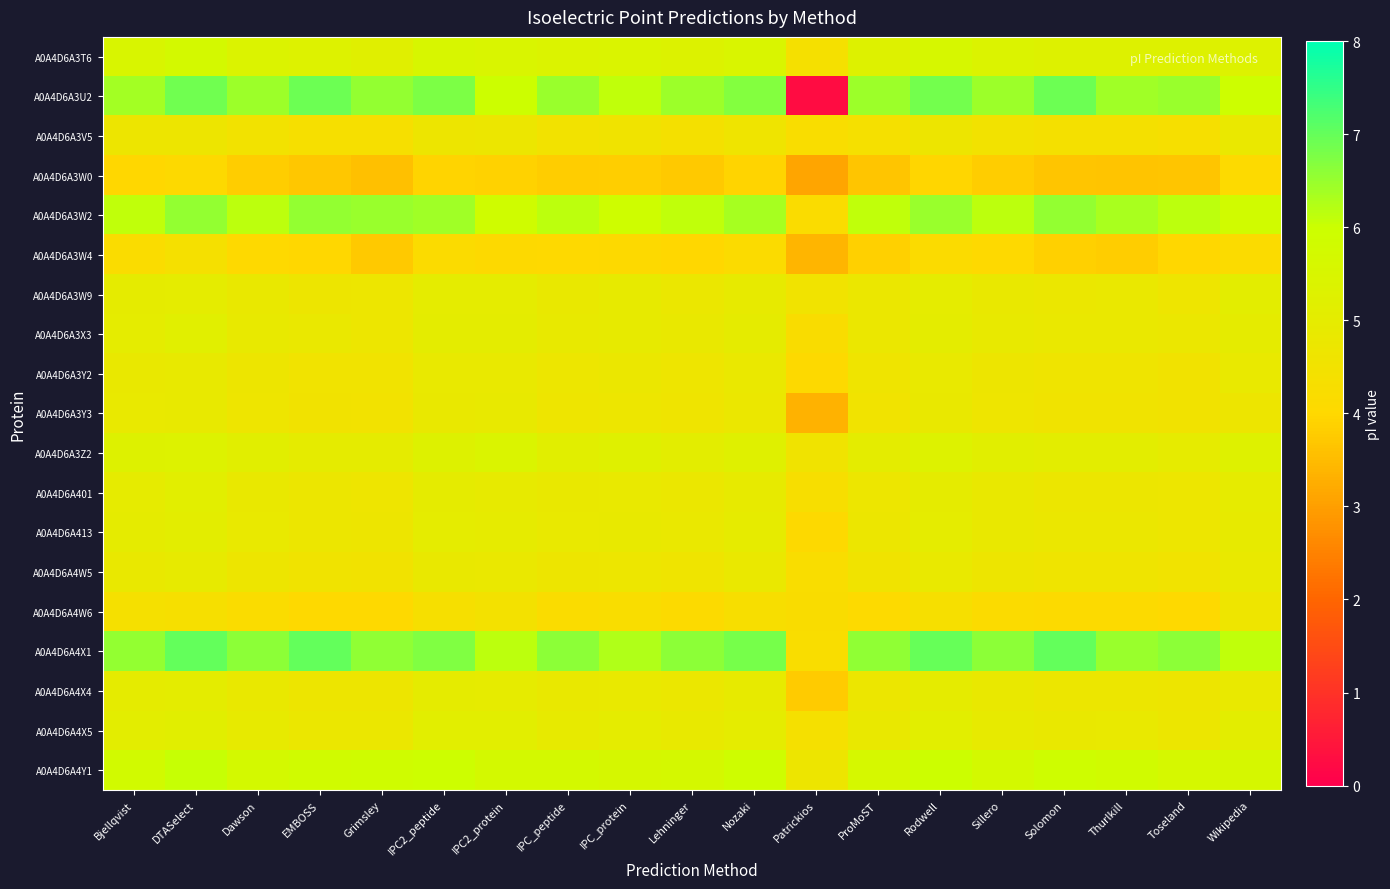

Reading right to left, extract all data points from this chart.

A0A4D6A3T6: Wikipedia=5.3	Toseland=5.3	Thurlkill=5.3	Solomon=5.3	Sillero=5.4	Rodwell=5.6	ProMoST=5.3	Patrickios=4.4	Nozaki=5.5	Lehninger=5.3	IPC_protein=5.4	IPC_peptide=5.4	IPC2_protein=5.5	IPC2_peptide=5.5	Grimsley=5.2	EMBOSS=5.3	Dawson=5.4	DTASelect=5.7	Bjellqvist=5.5
A0A4D6A3U2: Wikipedia=5.9	Toseland=6.5	Thurlkill=6.4	Solomon=6.9	Sillero=6.5	Rodwell=6.9	ProMoST=6.5	Patrickios=0.3	Nozaki=6.7	Lehninger=6.5	IPC_protein=6.1	IPC_peptide=6.5	IPC2_protein=6.0	IPC2_peptide=6.8	Grimsley=6.5	EMBOSS=6.9	Dawson=6.5	DTASelect=6.9	Bjellqvist=6.4
A0A4D6A3V5: Wikipedia=4.8	Toseland=4.3	Thurlkill=4.4	Solomon=4.4	Sillero=4.5	Rodwell=4.7	ProMoST=4.4	Patrickios=4.2	Nozaki=4.6	Lehninger=4.4	IPC_protein=4.6	IPC_peptide=4.5	IPC2_protein=4.7	IPC2_peptide=4.7	Grimsley=4.3	EMBOSS=4.3	Dawson=4.5	DTASelect=4.7	Bjellqvist=4.7
A0A4D6A3W0: Wikipedia=4.1	Toseland=3.7	Thurlkill=3.6	Solomon=3.7	Sillero=3.8	Rodwell=3.9	ProMoST=3.7	Patrickios=3.1	Nozaki=3.9	Lehninger=3.7	IPC_protein=3.8	IPC_peptide=3.8	IPC2_protein=3.9	IPC2_peptide=3.9	Grimsley=3.6	EMBOSS=3.7	Dawson=3.8	DTASelect=4.0	Bjellqvist=4.0
A0A4D6A3W2: Wikipedia=5.8	Toseland=6.1	Thurlkill=6.3	Solomon=6.6	Sillero=6.1	Rodwell=6.5	ProMoST=6.1	Patrickios=4.2	Nozaki=6.4	Lehninger=6.1	IPC_protein=5.9	IPC_peptide=6.1	IPC2_protein=5.9	IPC2_peptide=6.4	Grimsley=6.5	EMBOSS=6.5	Dawson=6.1	DTASelect=6.6	Bjellqvist=6.1
A0A4D6A3W4: Wikipedia=4.1	Toseland=4.0	Thurlkill=3.8	Solomon=3.9	Sillero=4.0	Rodwell=4.2	ProMoST=3.9	Patrickios=3.4	Nozaki=4.1	Lehninger=4.0	IPC_protein=4.0	IPC_peptide=4.0	IPC2_protein=4.0	IPC2_peptide=4.1	Grimsley=3.7	EMBOSS=4.0	Dawson=4.0	DTASelect=4.4	Bjellqvist=4.2
A0A4D6A3W9: Wikipedia=5.1	Toseland=4.6	Thurlkill=4.8	Solomon=4.8	Sillero=4.8	Rodwell=5.0	ProMoST=4.8	Patrickios=4.6	Nozaki=4.9	Lehninger=4.8	IPC_protein=4.9	IPC_peptide=4.8	IPC2_protein=5.0	IPC2_peptide=5.0	Grimsley=4.7	EMBOSS=4.7	Dawson=4.8	DTASelect=5.0	Bjellqvist=5.0
A0A4D6A3X3: Wikipedia=5.0	Toseland=4.8	Thurlkill=4.8	Solomon=4.8	Sillero=4.9	Rodwell=5.1	ProMoST=4.8	Patrickios=4.2	Nozaki=5.0	Lehninger=4.8	IPC_protein=4.9	IPC_peptide=4.9	IPC2_protein=5.0	IPC2_peptide=5.0	Grimsley=4.7	EMBOSS=4.8	Dawson=4.9	DTASelect=5.2	Bjellqvist=5.0
A0A4D6A3Y2: Wikipedia=4.9	Toseland=4.5	Thurlkill=4.6	Solomon=4.6	Sillero=4.7	Rodwell=4.9	ProMoST=4.6	Patrickios=4.1	Nozaki=4.8	Lehninger=4.6	IPC_protein=4.8	IPC_peptide=4.7	IPC2_protein=4.9	IPC2_peptide=4.9	Grimsley=4.5	EMBOSS=4.5	Dawson=4.7	DTASelect=4.9	Bjellqvist=4.8
A0A4D6A3Y3: Wikipedia=4.7	Toseland=4.5	Thurlkill=4.6	Solomon=4.6	Sillero=4.6	Rodwell=4.8	ProMoST=4.6	Patrickios=3.3	Nozaki=4.8	Lehninger=4.6	IPC_protein=4.7	IPC_peptide=4.6	IPC2_protein=4.9	IPC2_peptide=4.8	Grimsley=4.5	EMBOSS=4.5	Dawson=4.6	DTASelect=4.9	Bjellqvist=4.9
A0A4D6A3Z2: Wikipedia=5.3	Toseland=5.0	Thurlkill=5.1	Solomon=5.1	Sillero=5.1	Rodwell=5.3	ProMoST=5.1	Patrickios=4.6	Nozaki=5.2	Lehninger=5.1	IPC_protein=5.2	IPC_peptide=5.1	IPC2_protein=5.4	IPC2_peptide=5.3	Grimsley=5.0	EMBOSS=5.0	Dawson=5.1	DTASelect=5.3	Bjellqvist=5.3
A0A4D6A401: Wikipedia=4.9	Toseland=4.7	Thurlkill=4.7	Solomon=4.7	Sillero=4.8	Rodwell=5.0	ProMoST=4.7	Patrickios=4.3	Nozaki=4.9	Lehninger=4.8	IPC_protein=4.9	IPC_peptide=4.8	IPC2_protein=4.9	IPC2_peptide=5.0	Grimsley=4.6	EMBOSS=4.7	Dawson=4.8	DTASelect=5.1	Bjellqvist=5.0
A0A4D6A413: Wikipedia=4.9	Toseland=4.7	Thurlkill=4.8	Solomon=4.8	Sillero=4.8	Rodwell=5.0	ProMoST=4.7	Patrickios=4.1	Nozaki=5.0	Lehninger=4.8	IPC_protein=4.9	IPC_peptide=4.9	IPC2_protein=5.0	IPC2_peptide=5.0	Grimsley=4.7	EMBOSS=4.7	Dawson=4.9	DTASelect=5.1	Bjellqvist=5.0
A0A4D6A4W5: Wikipedia=4.9	Toseland=4.5	Thurlkill=4.6	Solomon=4.6	Sillero=4.7	Rodwell=4.9	ProMoST=4.6	Patrickios=4.2	Nozaki=4.8	Lehninger=4.6	IPC_protein=4.7	IPC_peptide=4.7	IPC2_protein=4.8	IPC2_peptide=4.8	Grimsley=4.5	EMBOSS=4.6	Dawson=4.7	DTASelect=4.9	Bjellqvist=4.8
A0A4D6A4W6: Wikipedia=4.6	Toseland=4.0	Thurlkill=4.1	Solomon=4.1	Sillero=4.2	Rodwell=4.3	ProMoST=4.1	Patrickios=4.2	Nozaki=4.3	Lehninger=4.1	IPC_protein=4.2	IPC_peptide=4.2	IPC2_protein=4.5	IPC2_peptide=4.3	Grimsley=4.0	EMBOSS=4.0	Dawson=4.2	DTASelect=4.3	Bjellqvist=4.4
A0A4D6A4X1: Wikipedia=6.1	Toseland=6.6	Thurlkill=6.5	Solomon=7.0	Sillero=6.6	Rodwell=7.0	ProMoST=6.6	Patrickios=4.2	Nozaki=6.8	Lehninger=6.6	IPC_protein=6.3	IPC_peptide=6.6	IPC2_protein=6.1	IPC2_peptide=6.7	Grimsley=6.6	EMBOSS=7.0	Dawson=6.6	DTASelect=7.0	Bjellqvist=6.5
A0A4D6A4X4: Wikipedia=4.9	Toseland=4.7	Thurlkill=4.7	Solomon=4.7	Sillero=4.8	Rodwell=5.0	ProMoST=4.7	Patrickios=3.8	Nozaki=4.9	Lehninger=4.8	IPC_protein=4.9	IPC_peptide=4.8	IPC2_protein=5.0	IPC2_peptide=5.0	Grimsley=4.7	EMBOSS=4.7	Dawson=4.8	DTASelect=5.0	Bjellqvist=5.0
A0A4D6A4X5: Wikipedia=5.1	Toseland=4.7	Thurlkill=4.9	Solomon=4.8	Sillero=4.9	Rodwell=5.1	ProMoST=4.8	Patrickios=4.4	Nozaki=5.0	Lehninger=4.9	IPC_protein=5.0	IPC_peptide=4.9	IPC2_protein=5.1	IPC2_peptide=5.1	Grimsley=4.8	EMBOSS=4.8	Dawson=4.9	DTASelect=5.1	Bjellqvist=5.1
A0A4D6A4Y1: Wikipedia=5.6	Toseland=5.6	Thurlkill=5.8	Solomon=5.9	Sillero=5.7	Rodwell=6.0	ProMoST=5.7	Patrickios=4.7	Nozaki=5.9	Lehninger=5.7	IPC_protein=5.6	IPC_peptide=5.7	IPC2_protein=5.7	IPC2_peptide=5.9	Grimsley=5.9	EMBOSS=5.8	Dawson=5.7	DTASelect=6.0	Bjellqvist=5.8